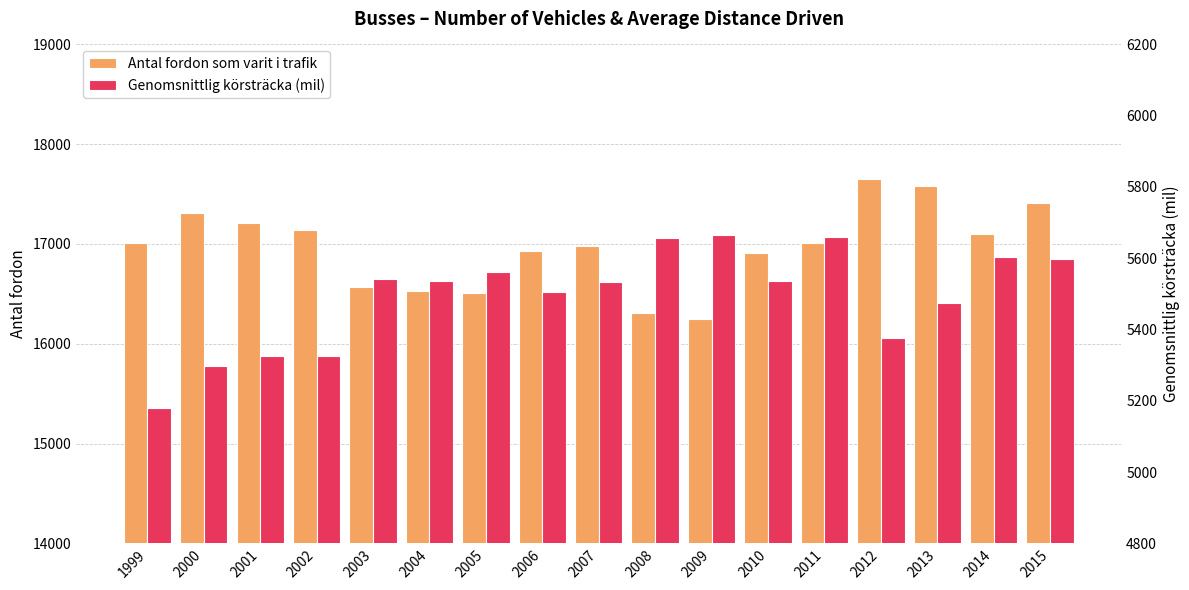

Between 1999 and 2000, which series saw the biggest shift?

Antal fordon som varit i trafik